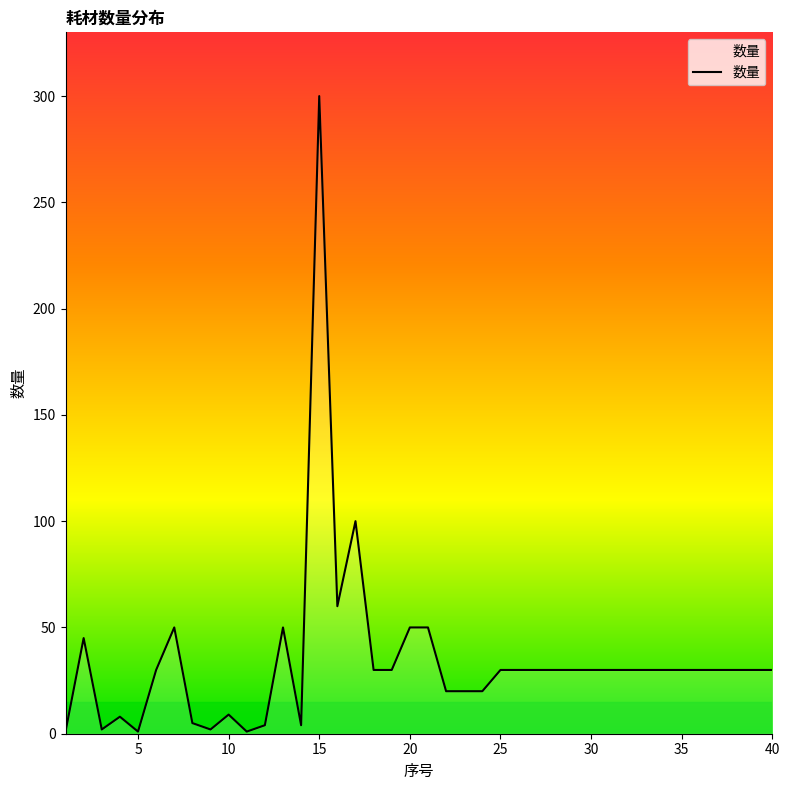

What is the difference between the maximum and minimum values?

299